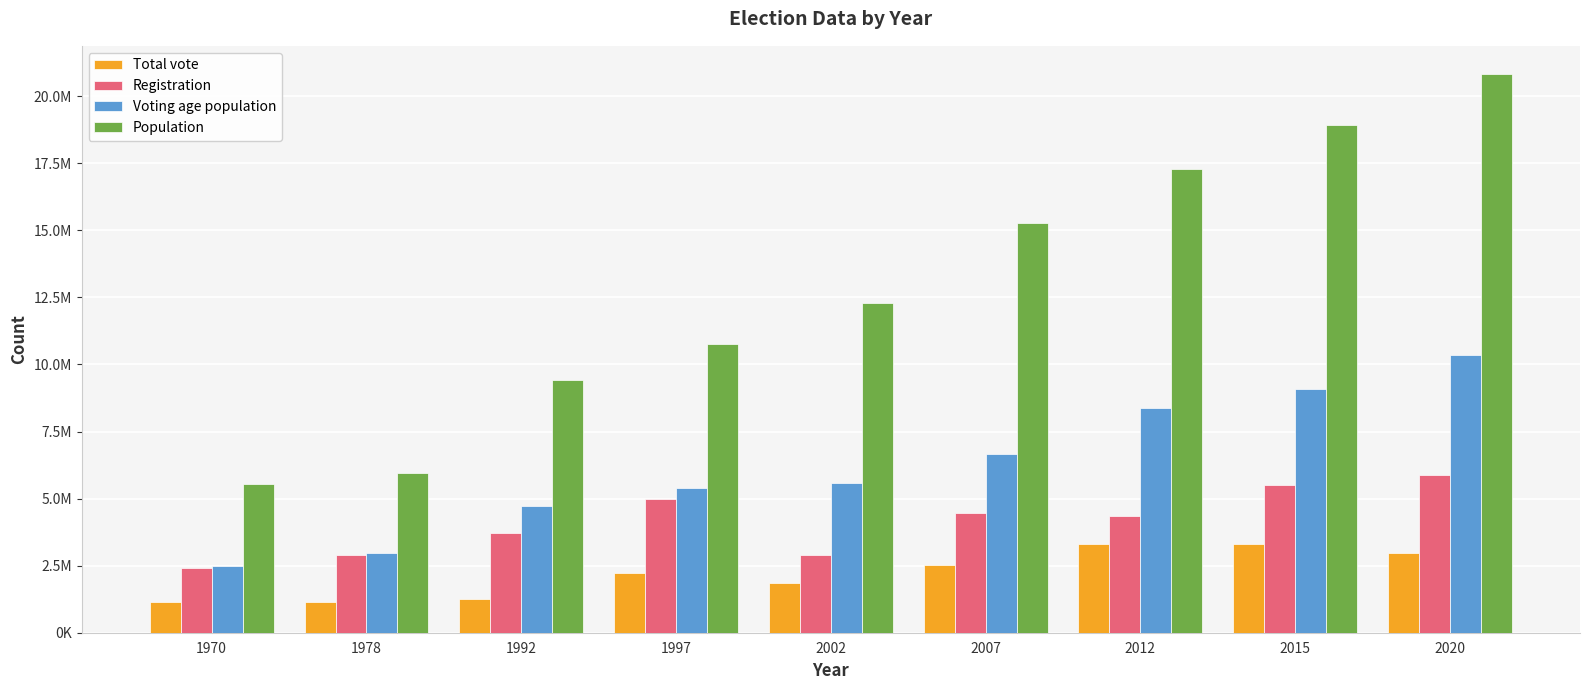

At which label does Population first exceed 12272289?

2007